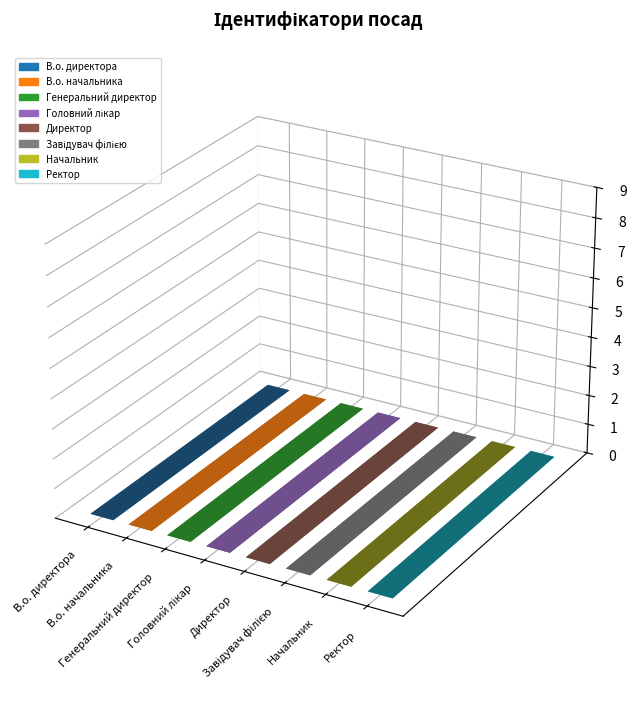

What is the greatest value displayed?

8